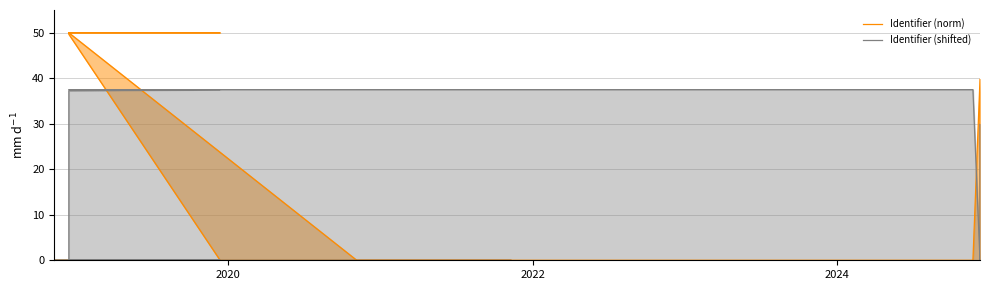

How many lines are shown in the chart?

2